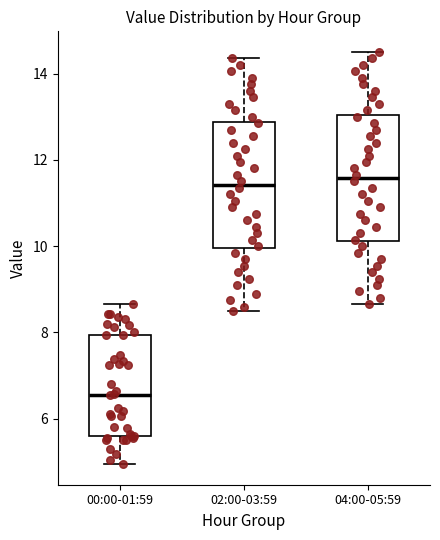

Where does the median line of the box for 00:00-01:59 sit on the y-axis? The values are not printed on the chart, so give them approximately, as read against the axis.

6.6